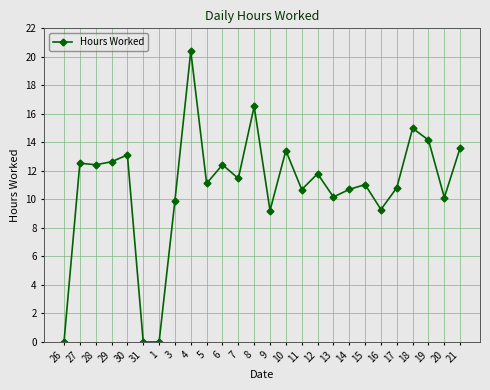

True or false: the data has more than 0 interior local peaks.

True